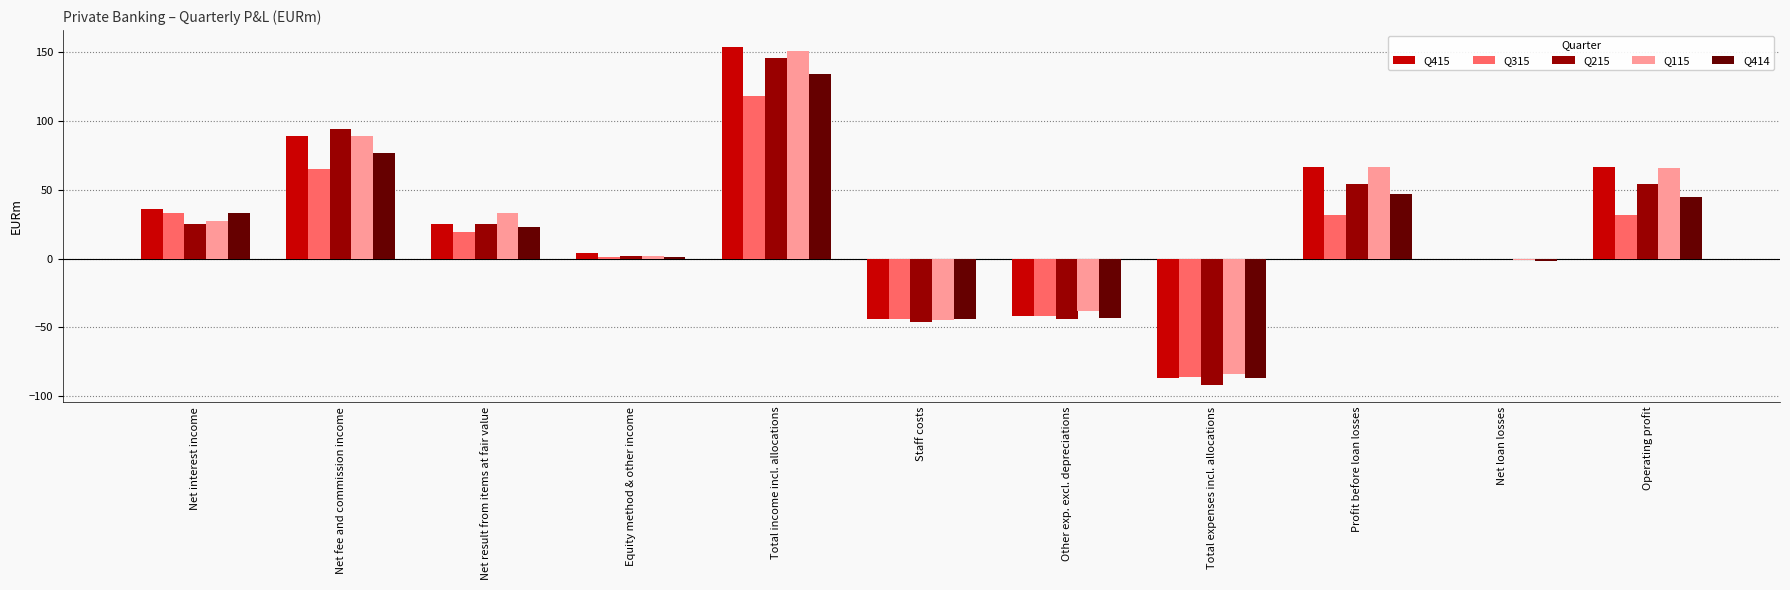

Which series changed the most between Net interest income and Net fee and commission income?

Q215